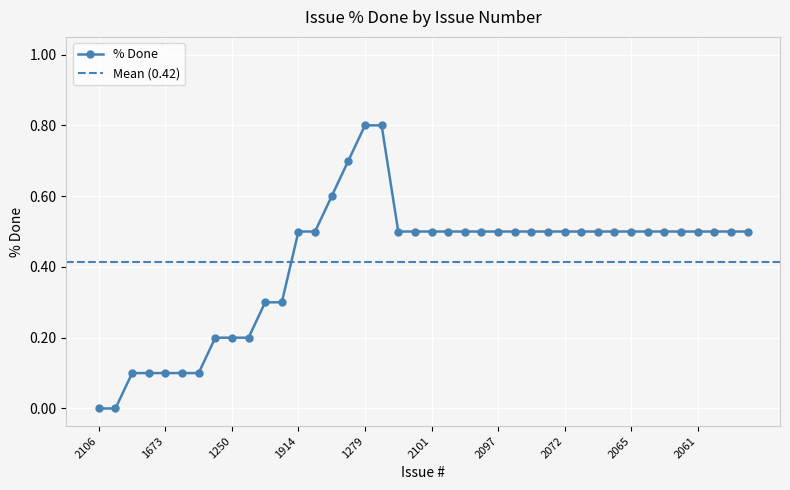

What is the label of the 40th point from the right?

2106